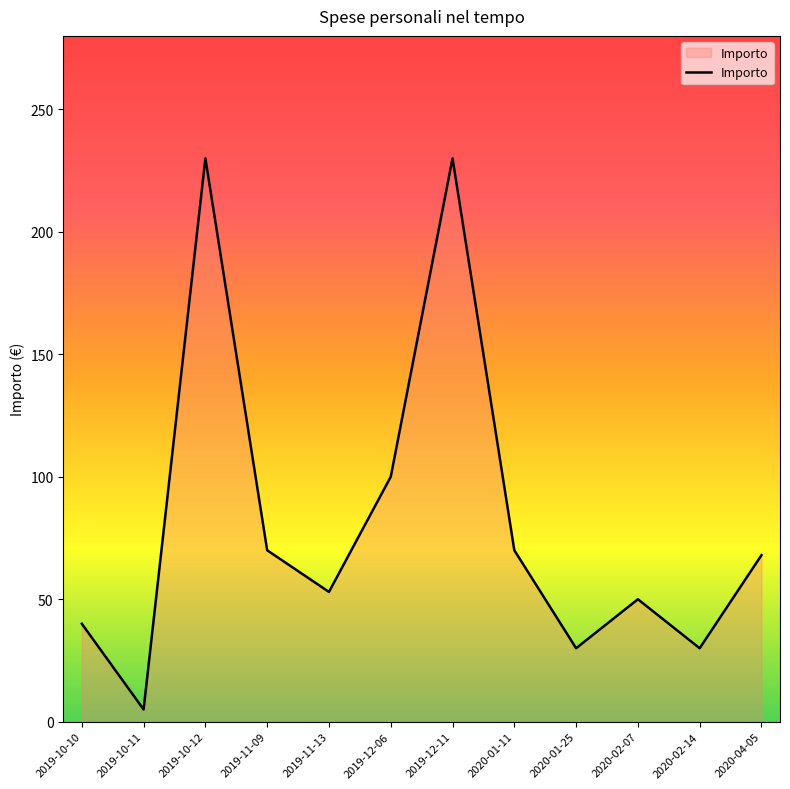

True or false: the data has more than 1 interior local peaks.

True